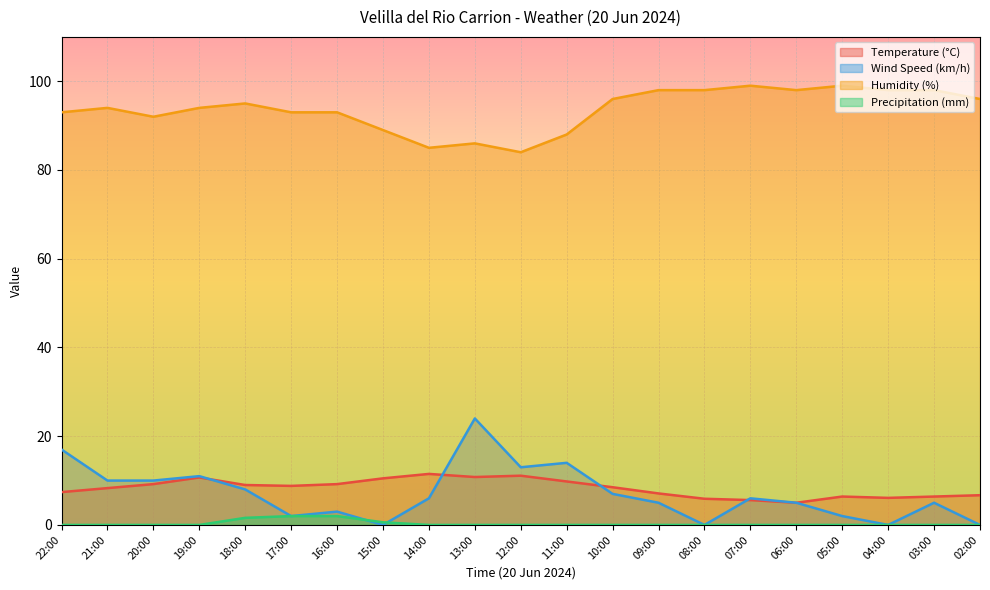

How many values in Wind Speed (km/h) are above zero?

17